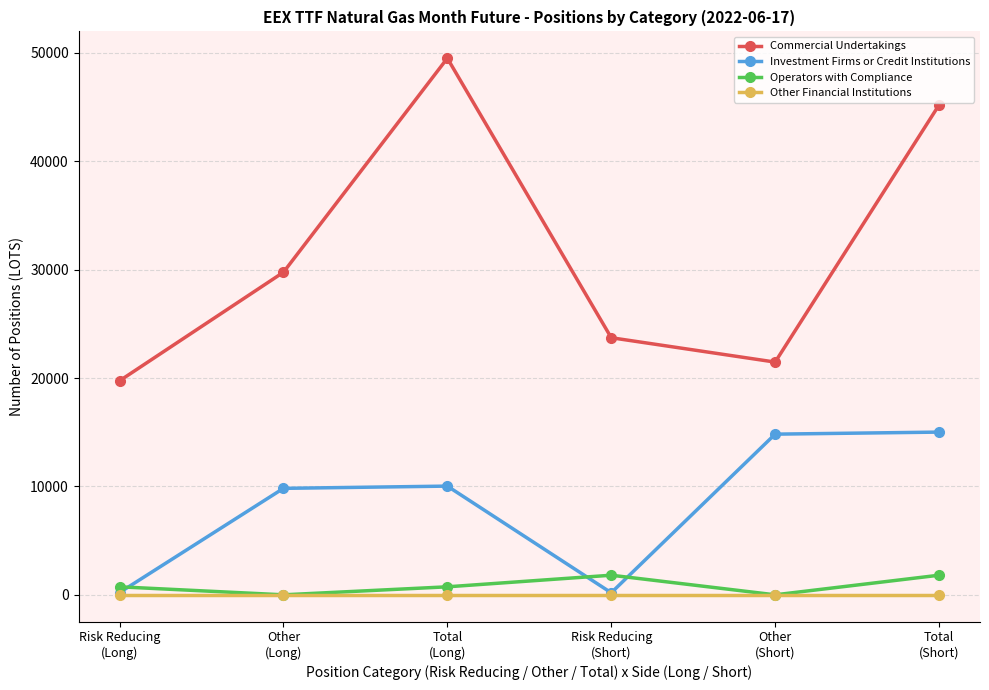

How many times do Operators with Compliance and Investment Firms or Credit Institutions cross each other?

3